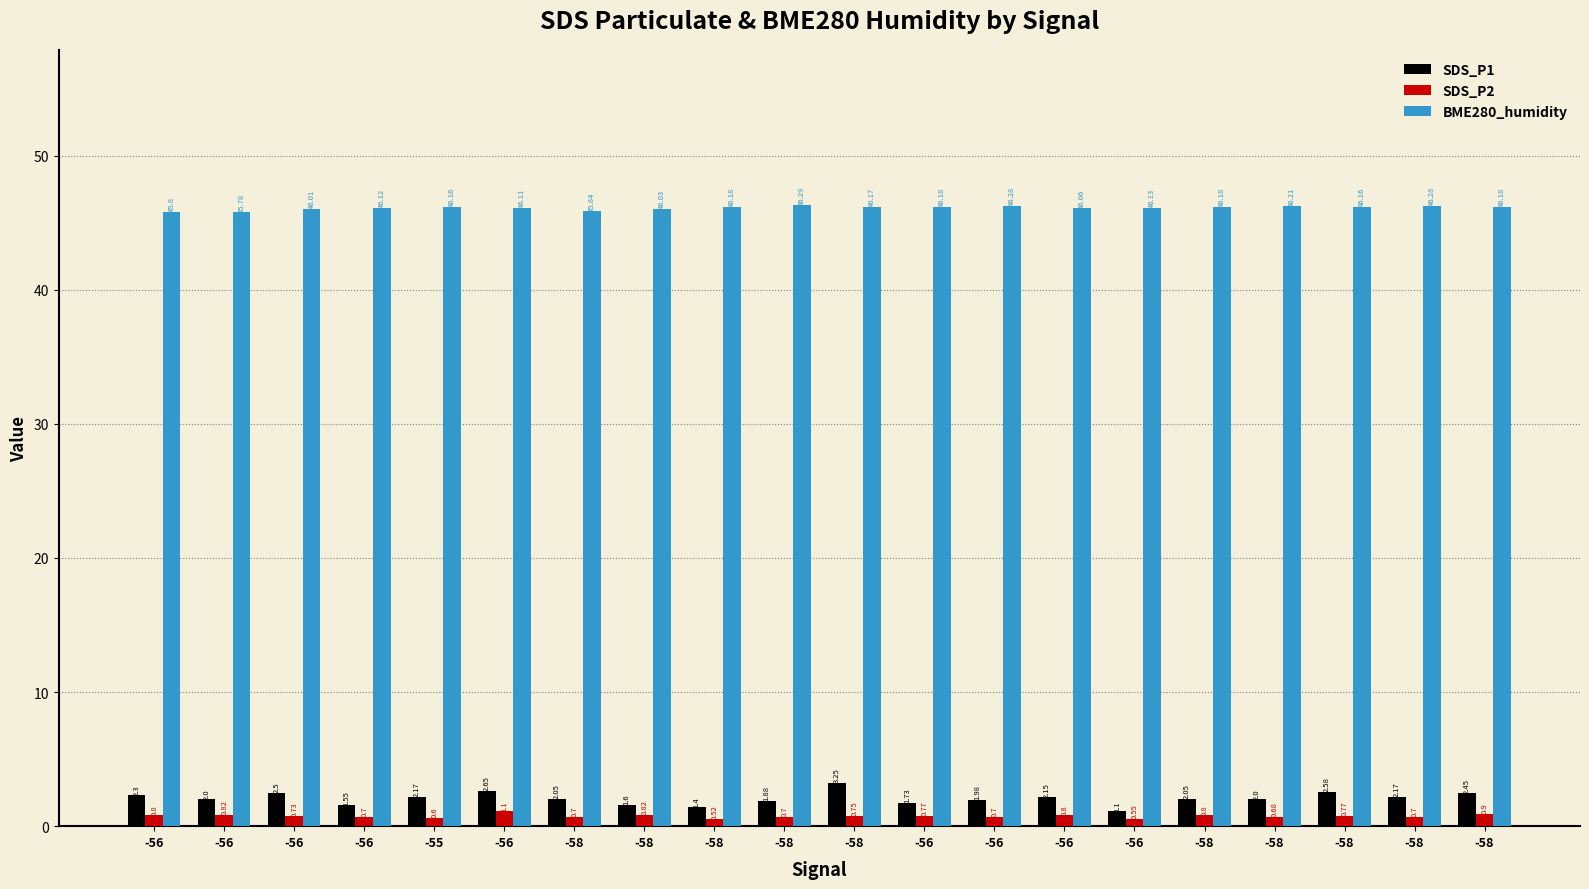

At which category does the chart reach its minimum across all series?

-58